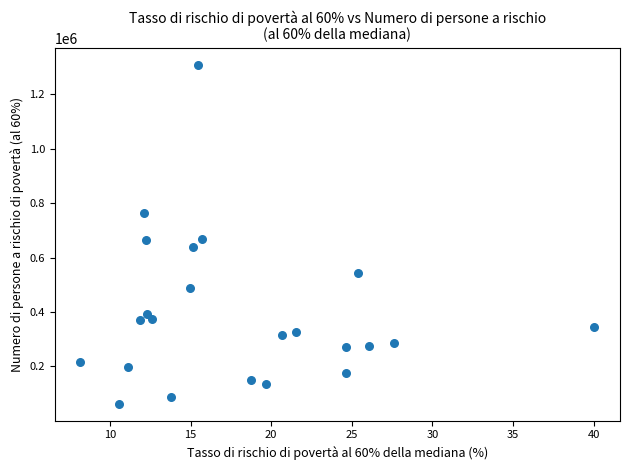

What is the range of Y values (max minus min)?

1244744.7